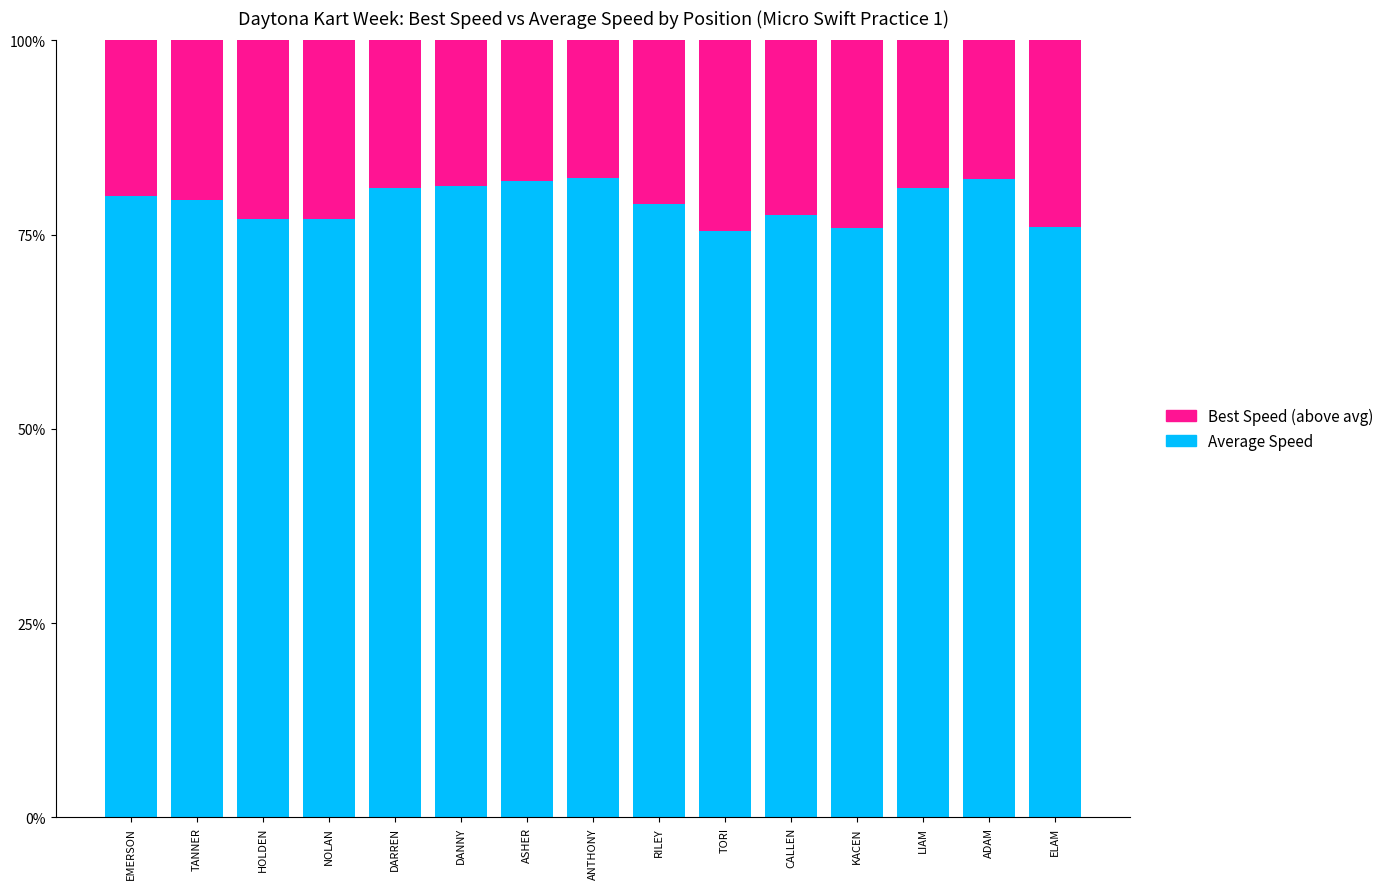

What is the highest value of the Average Speed series?

82.2